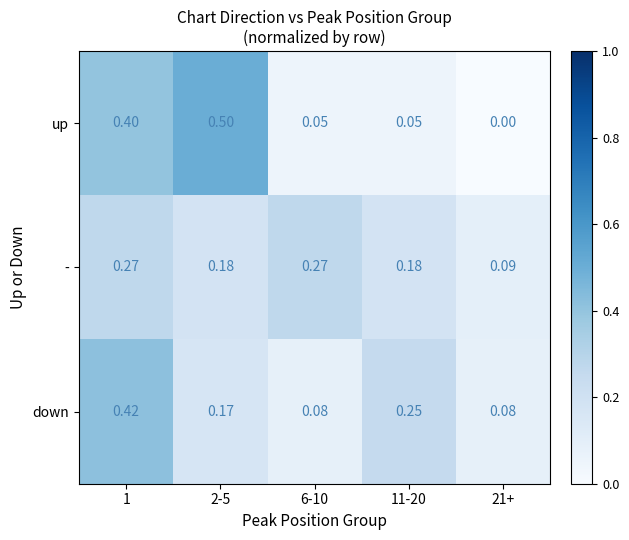

List the series in order of their peak value, highest first.

up, down, -